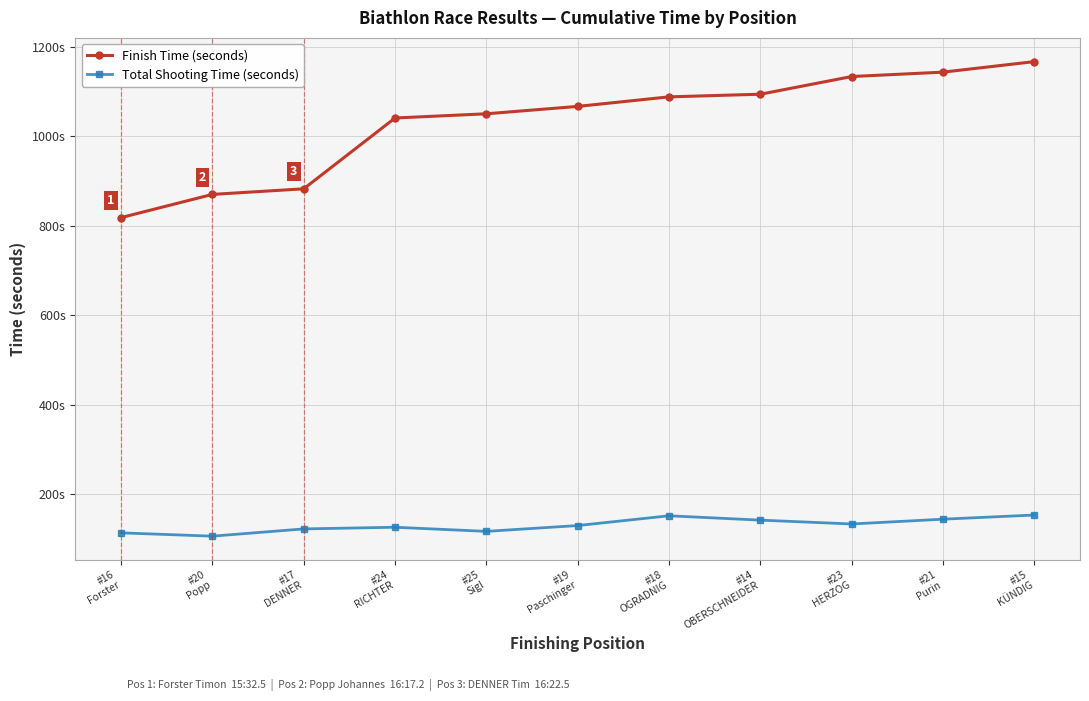

Is it true that Total Shooting Time (seconds) equals 152.4 at #18
OGRADNIG?

True